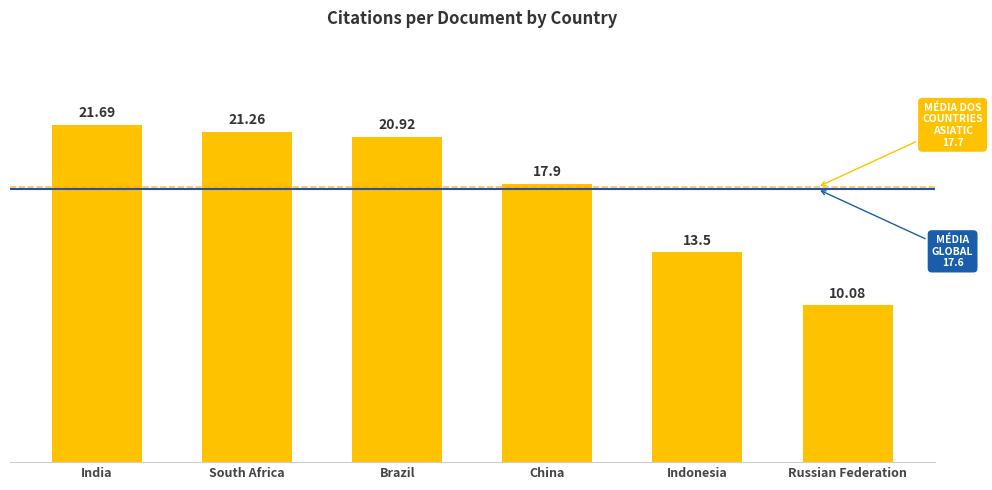

Are the bars horizontal?

No